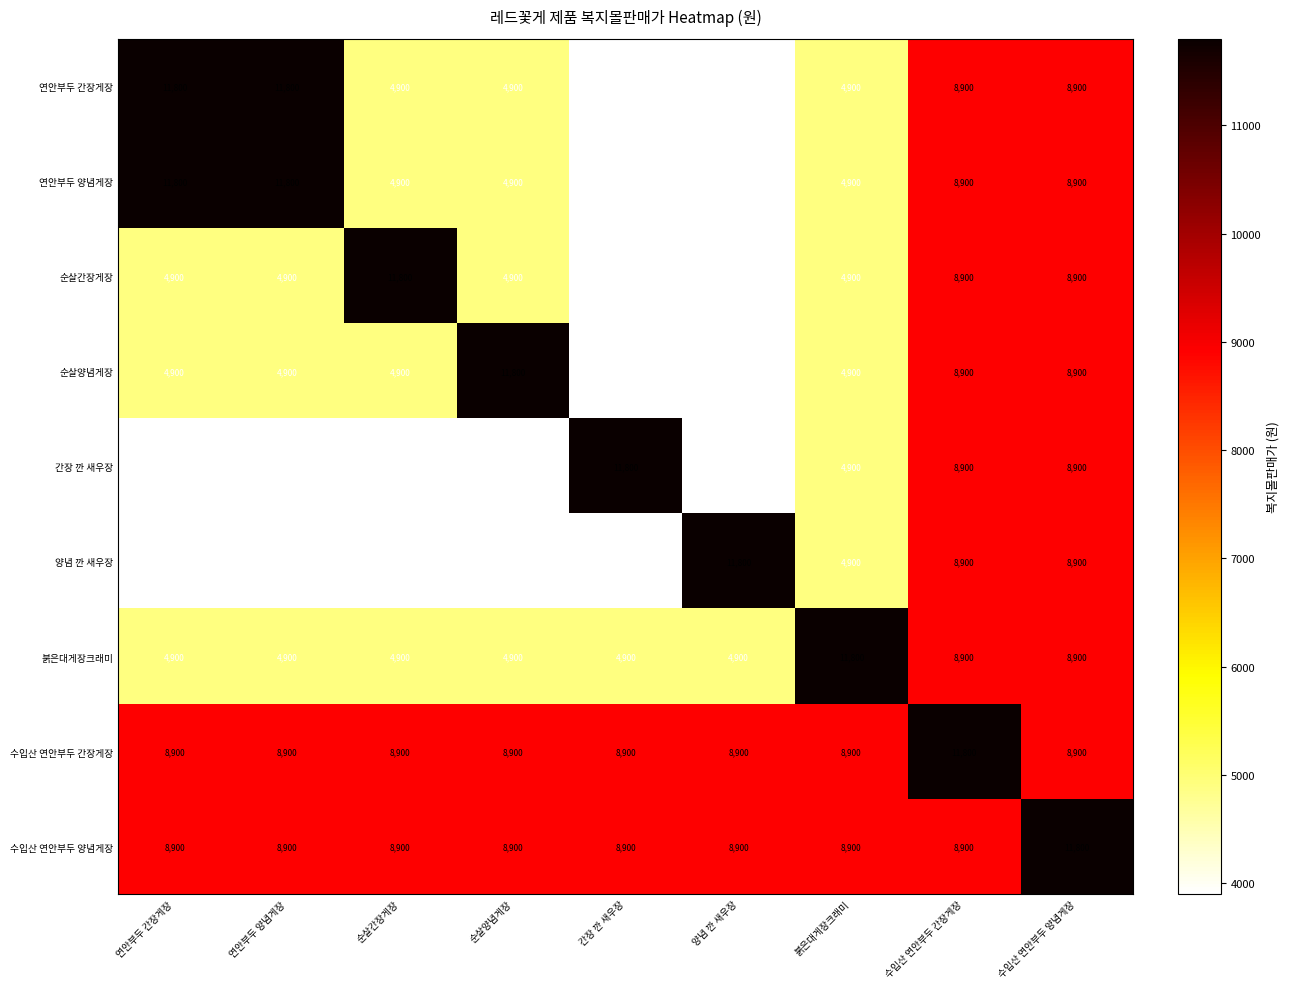

Read the 수입산 연안부두 양념게장 value at 순살양념게장, to the nearest 10.

8900